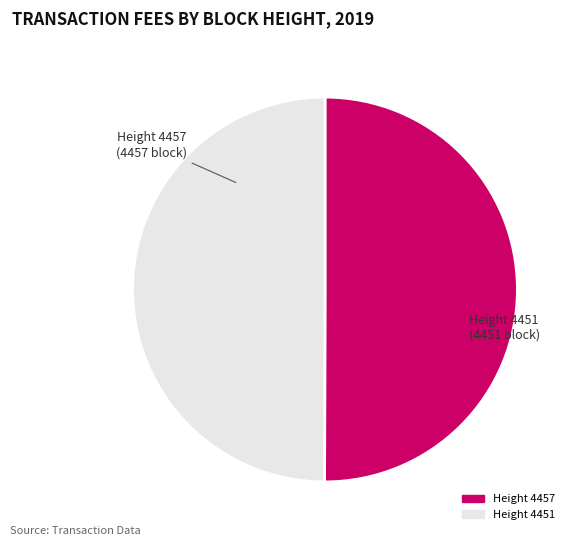

Approximately how many times larger is the value at Height 4457 compared to Height 4451?

1.0